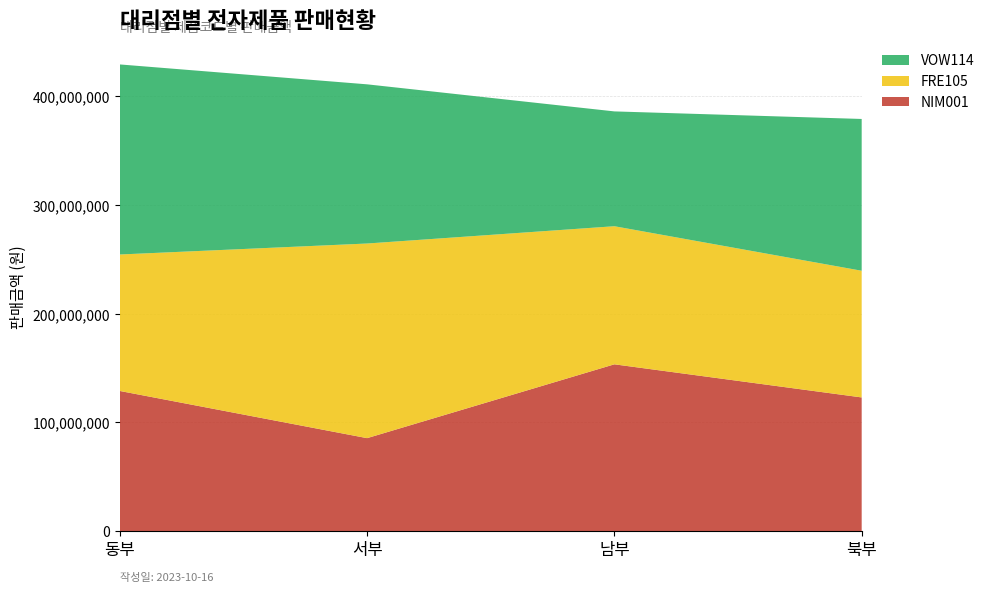

Reading right to left, transcribe all the data shown in this chart.

NIM001: 북부=122850000	남부=153300000	서부=85400000	동부=128800000
FRE105: 북부=116500000	남부=127000000	서부=179000000	동부=125500000
VOW114: 북부=139600000	남부=105600000	서부=146400000	동부=174800000